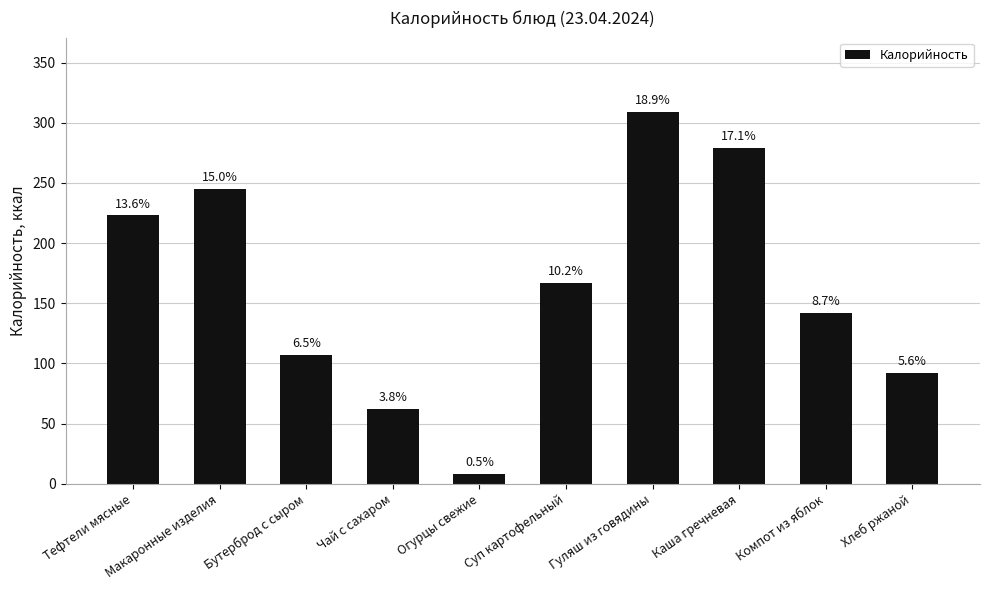

What is the change in value from Макаронные изделия to Каша гречневая?

+34.0